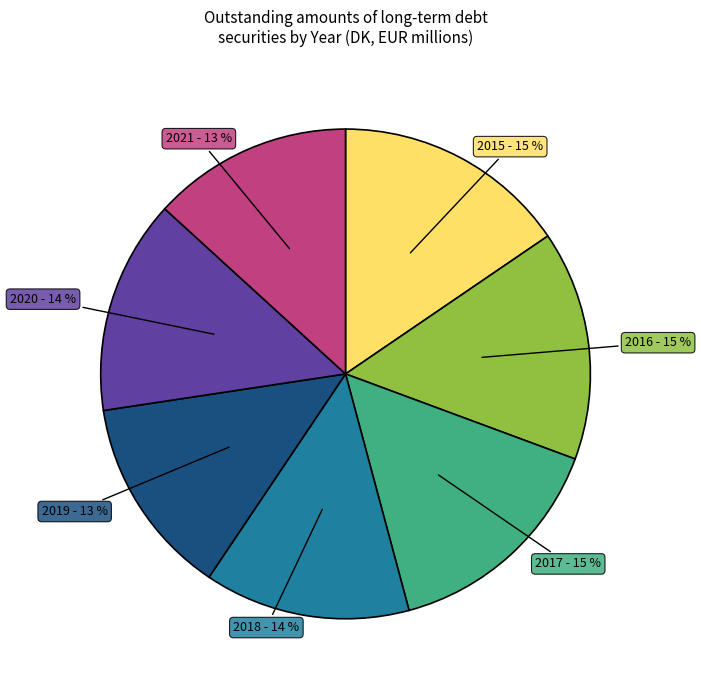

Is it true that 2018 is 6% of the pie?

False